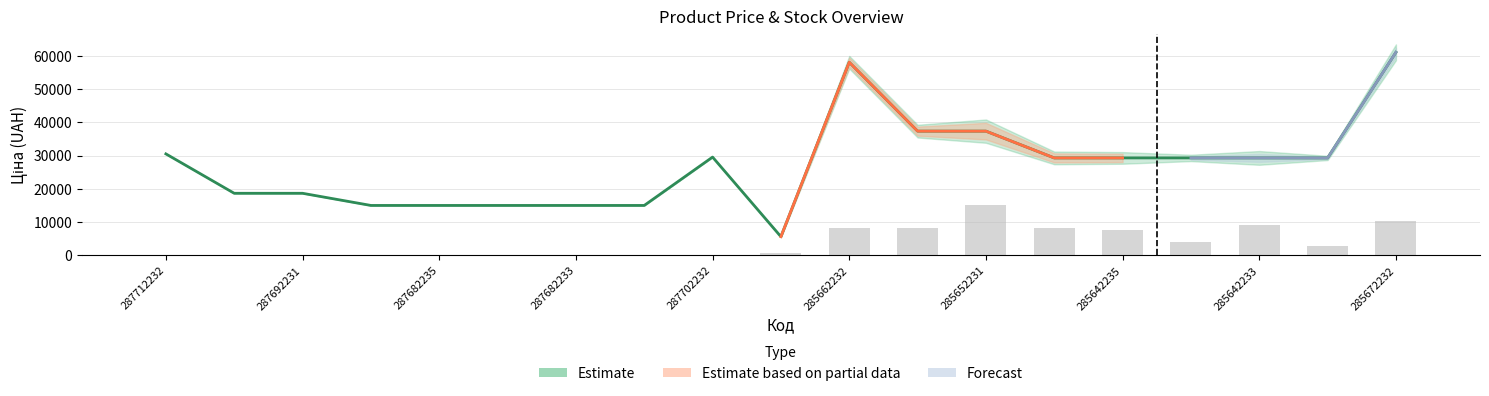

Is it true that Ціна equals 15019.2 at 287682235?

True